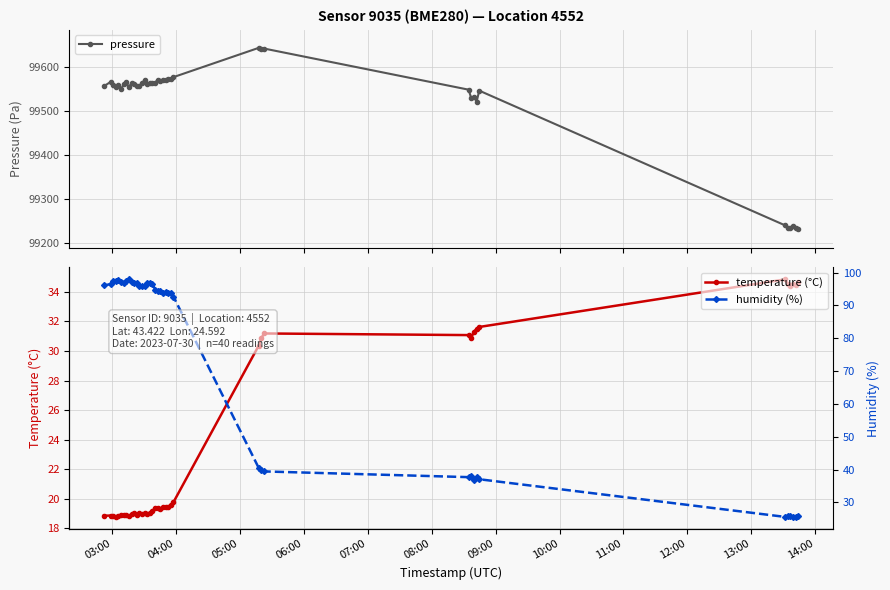

True or false: pressure has more than 1 points higher than both neighbors.

True